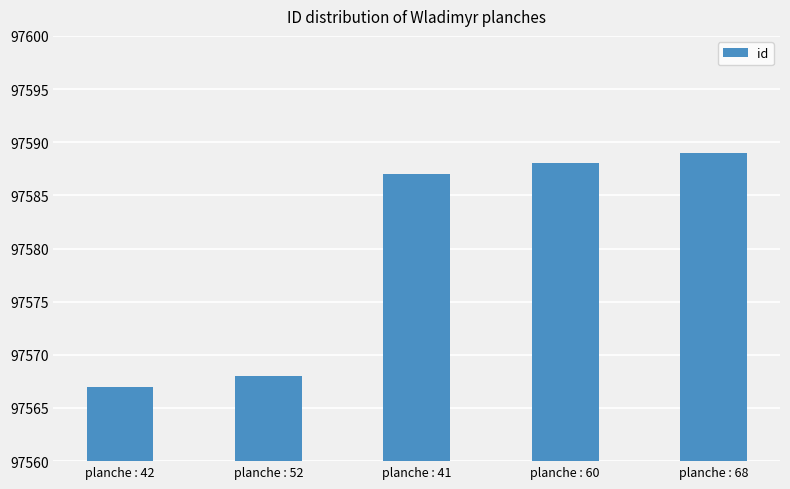

What is the value of the 2nd bar from the left?

97568